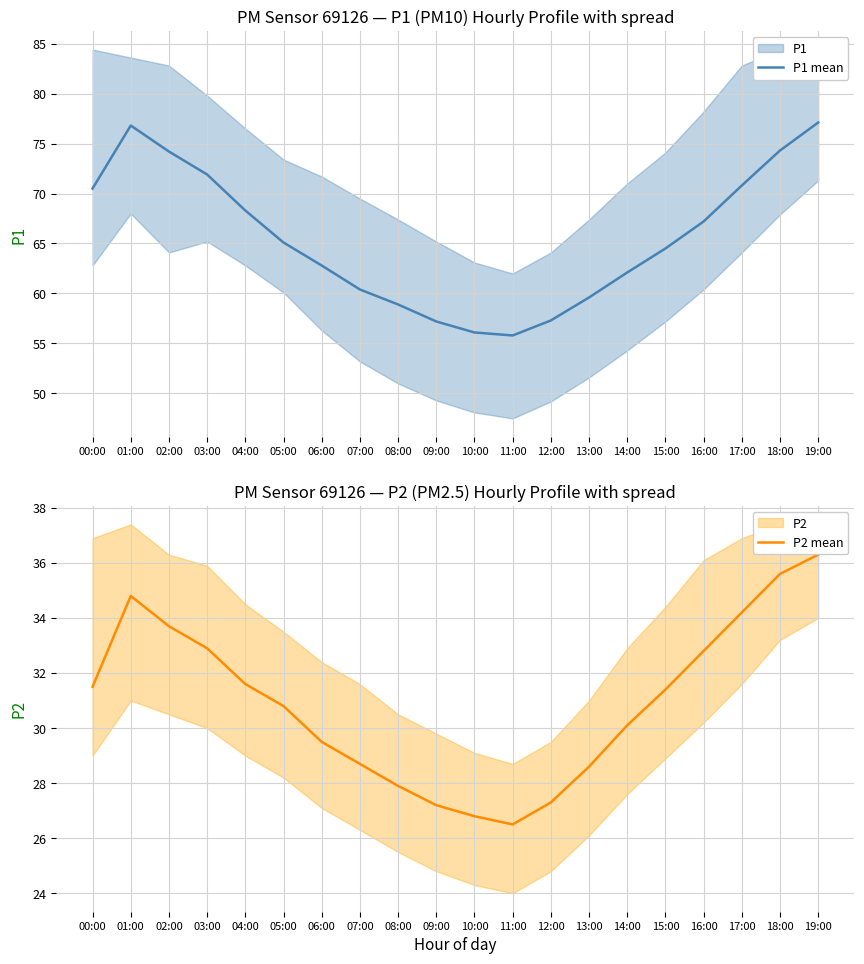

Is the value of P2 mean at 19:00 greater than the value of P1 mean at 10:00?

No